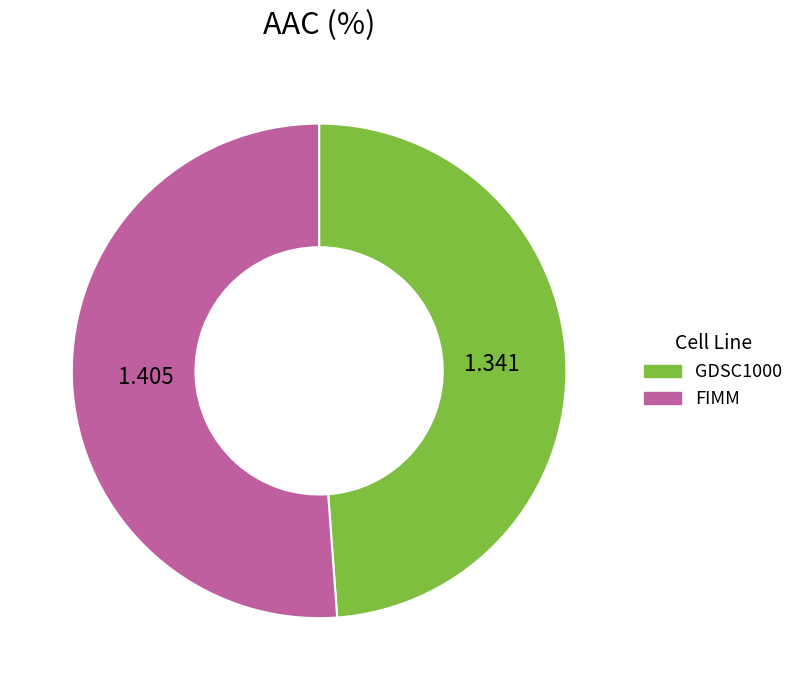

Which category accounts for the majority?

FIMM